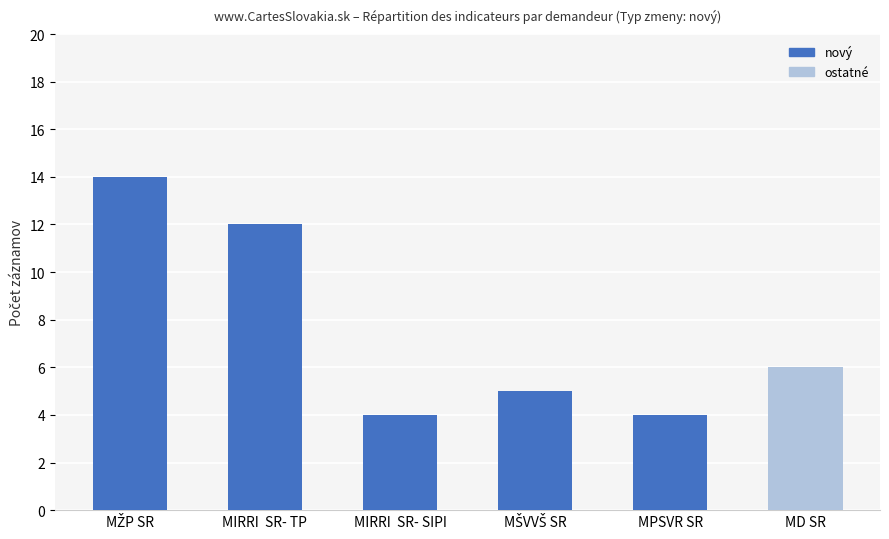

How many data points are less than 6?

3